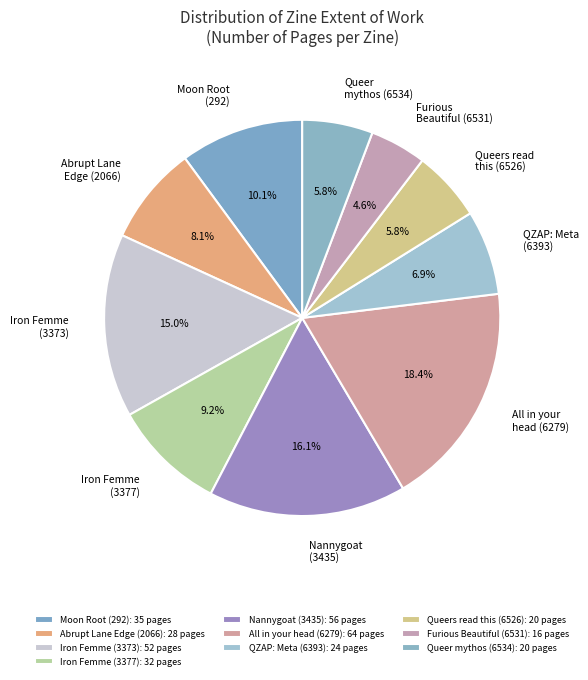

Is Iron Femme (3373) the majority of the pie?

No